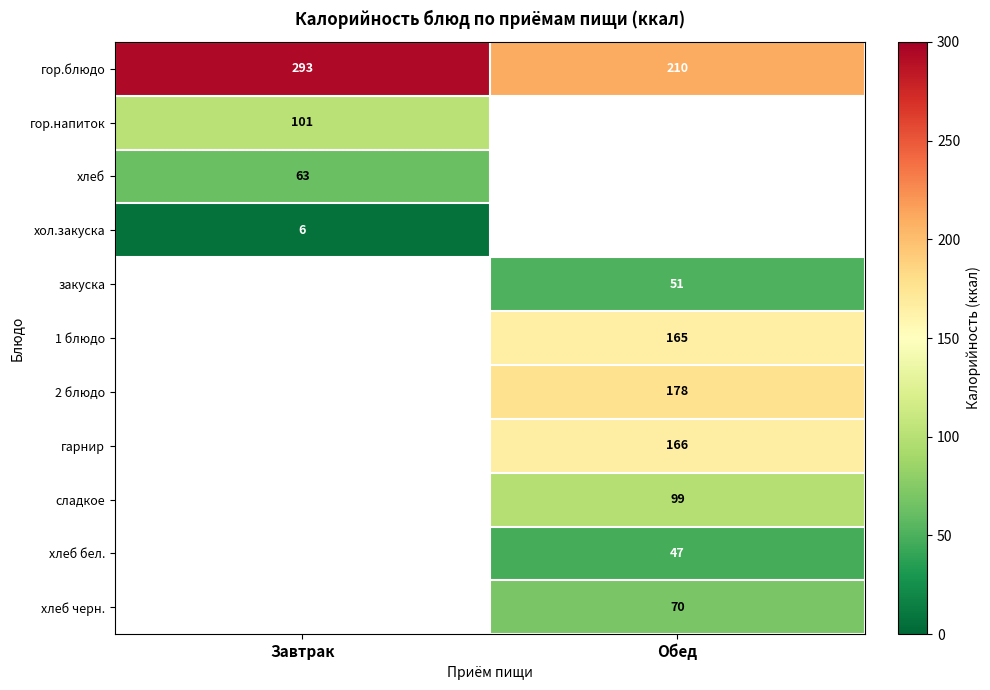

Is it true that закуска equals 27 at Обед?

False